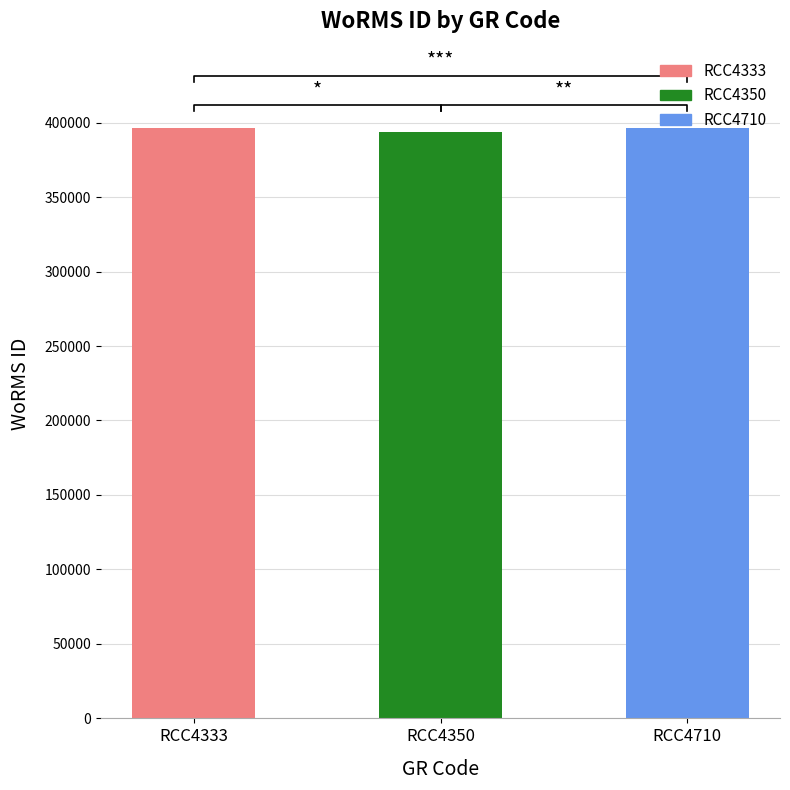

List the labels in order of value, smallest first.

RCC4350, RCC4333, RCC4710